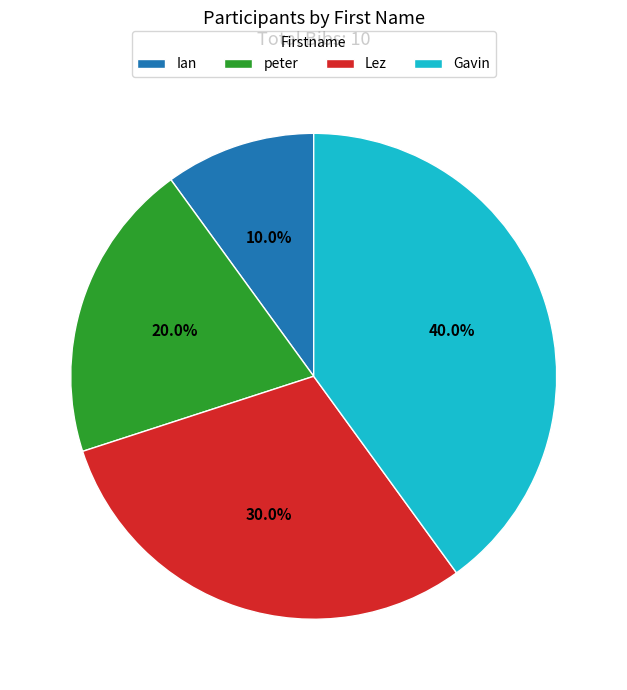

How many segments does this pie chart have?

4